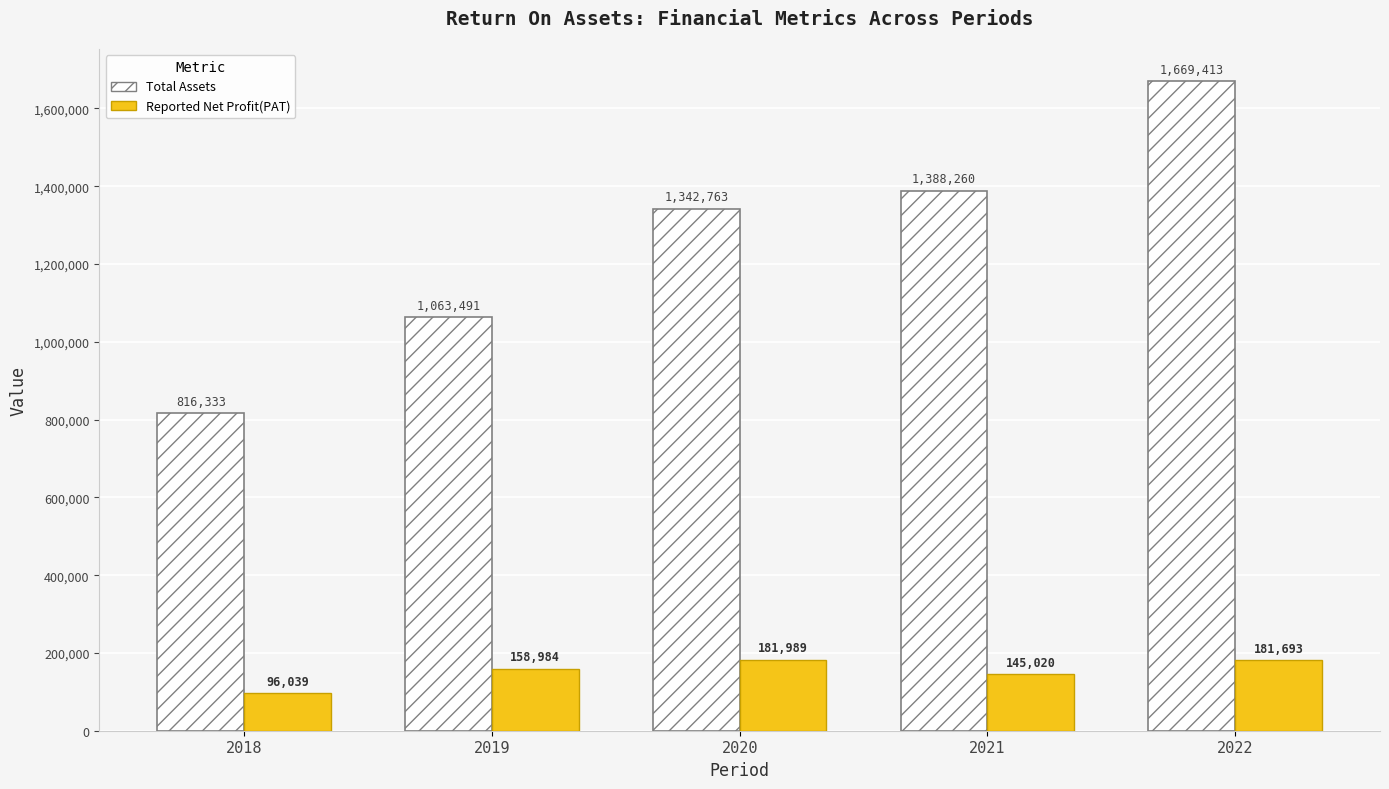

What is the difference between the maximum and minimum values in the Reported Net Profit(PAT) series?

85950